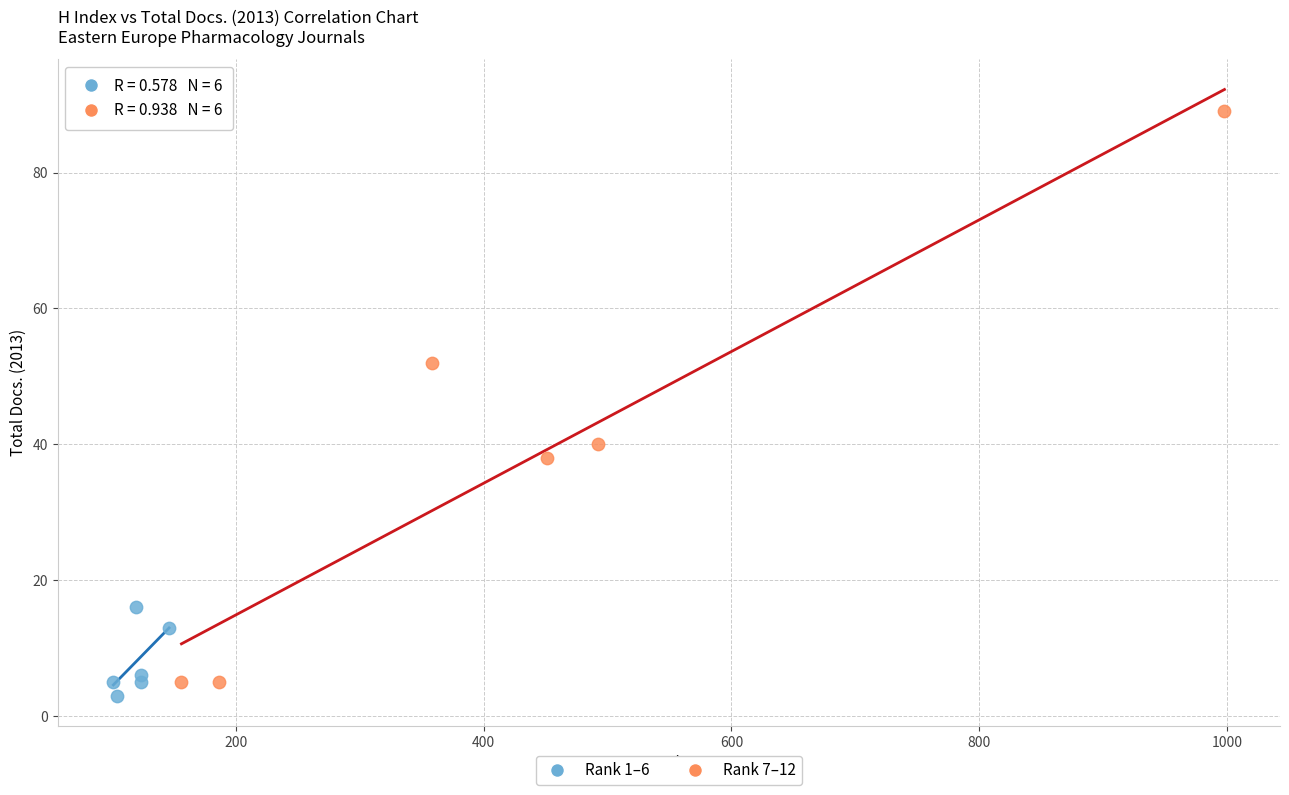

Which series reaches the maximum Y coordinate?

Rank 7–12